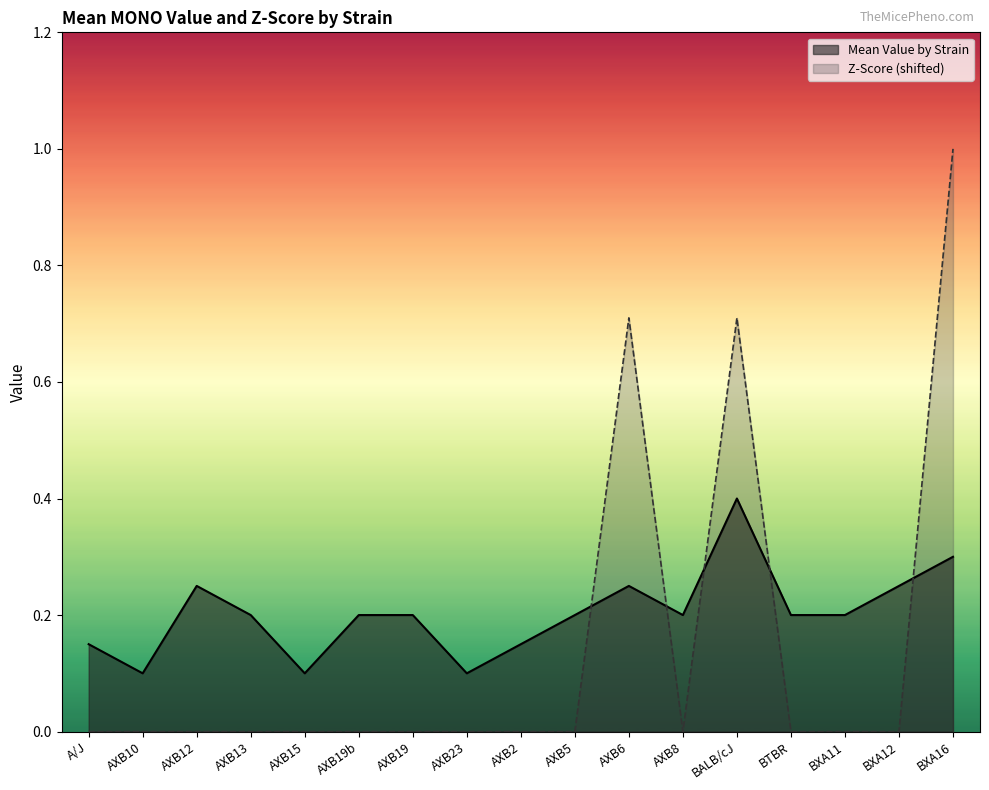

Count the number of data series in this chart.

2